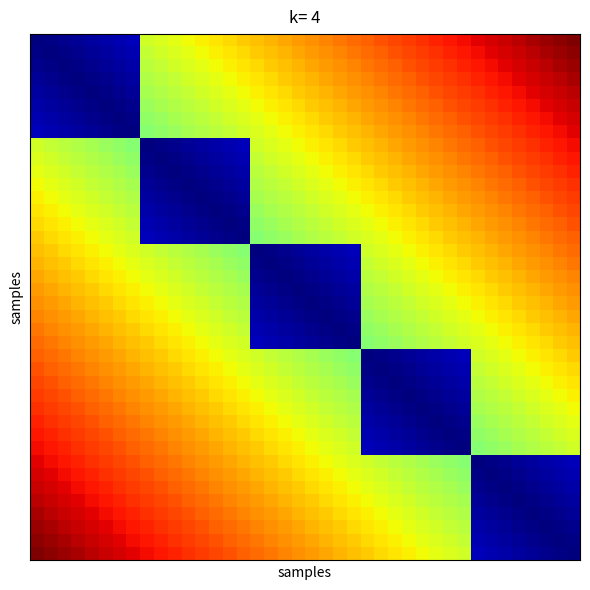

How many data points does each series have?

40